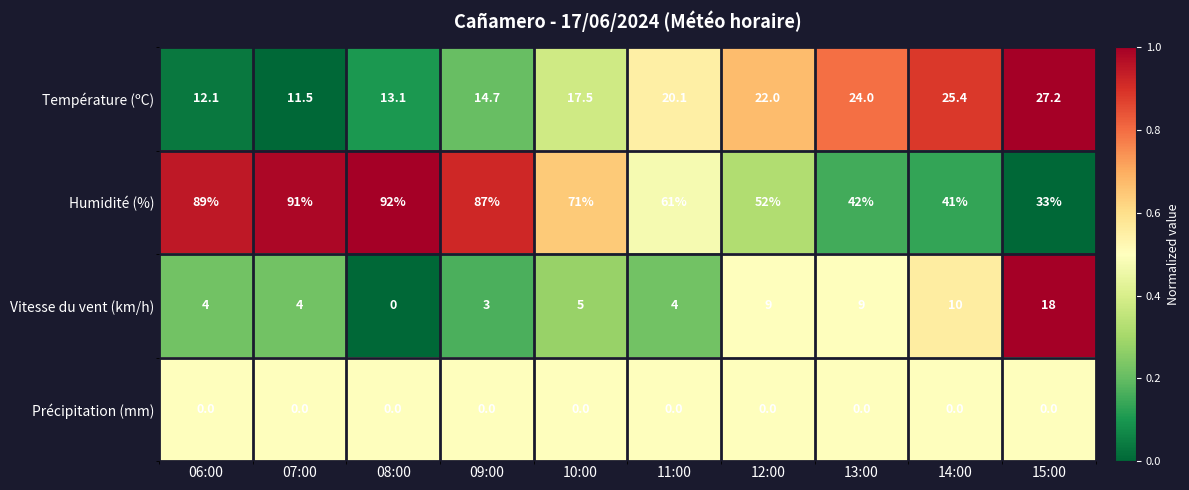

Count the number of data series in this chart.

4